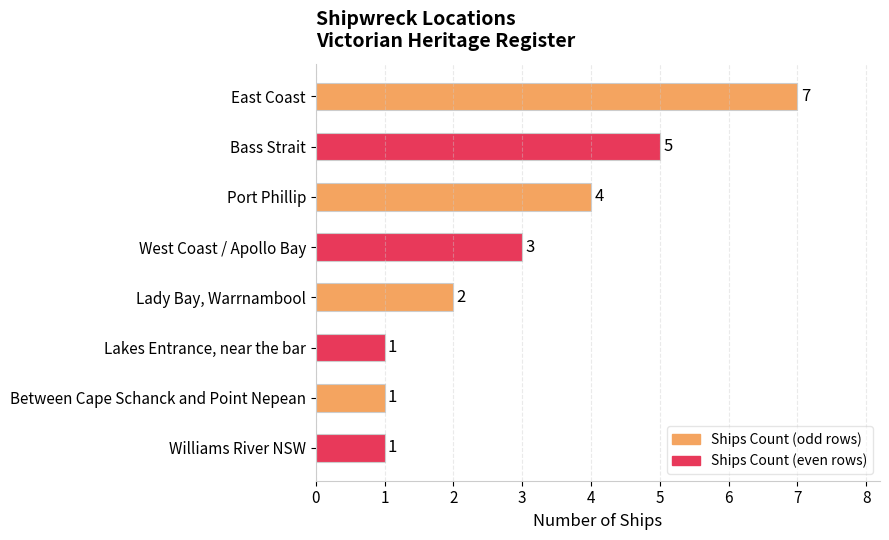

Where is the data nearest to the value 4?

Port Phillip